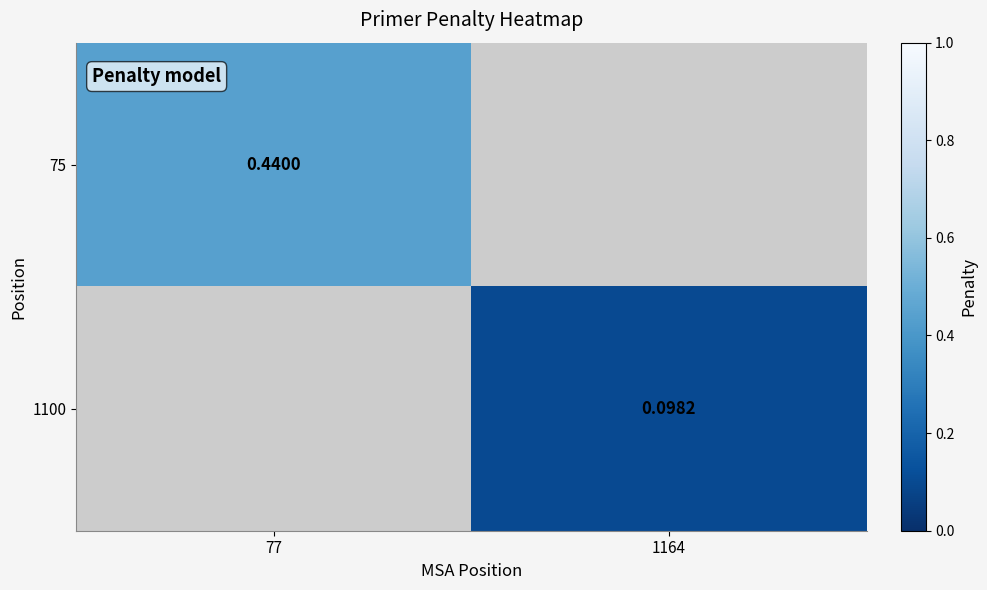

At how many categories does at least one series exceed 0?

2